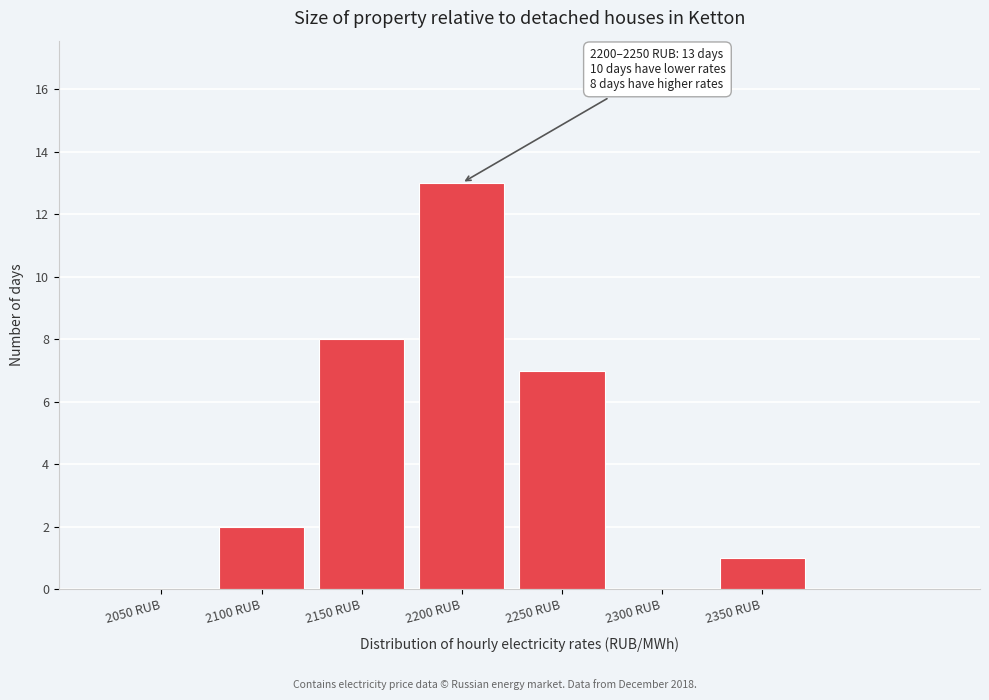

Reading right to left, extract all data points from this chart.

2350 RUB=1	2300 RUB=0	2250 RUB=7	2200 RUB=13	2150 RUB=8	2100 RUB=2	2050 RUB=0